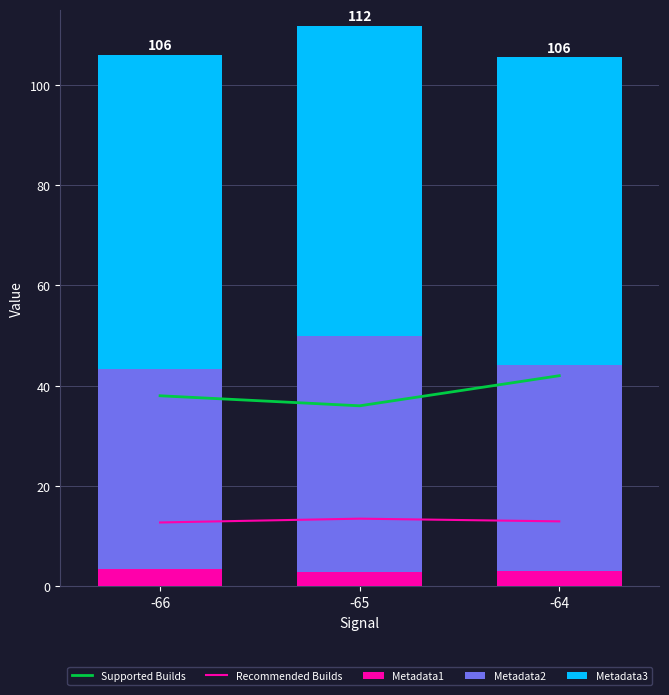

List the labels in order of Metadata2 value, smallest first.

-66, -64, -65